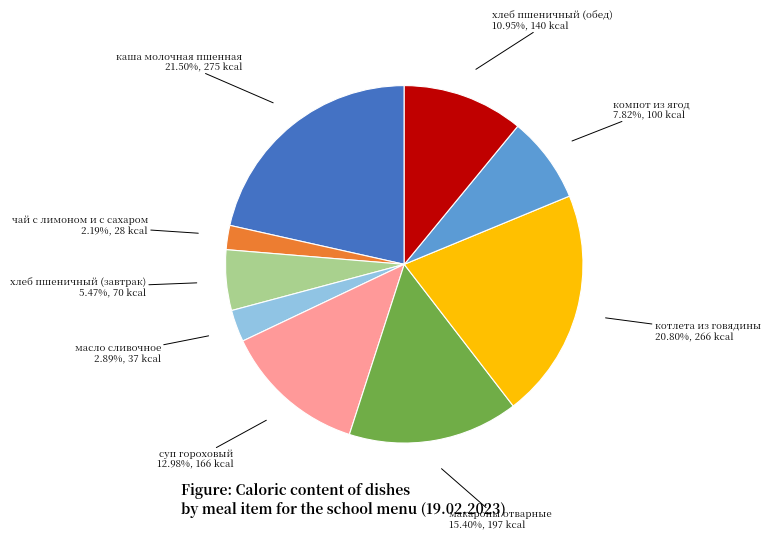

Rank the categories by value from lowest to highest.

чай с лимоном и с сахаром, масло сливочное, хлеб пшеничный (завтрак), компот из ягод, хлеб пшеничный (обед), суп гороховый, макароны отварные, котлета из говядины, каша молочная пшенная